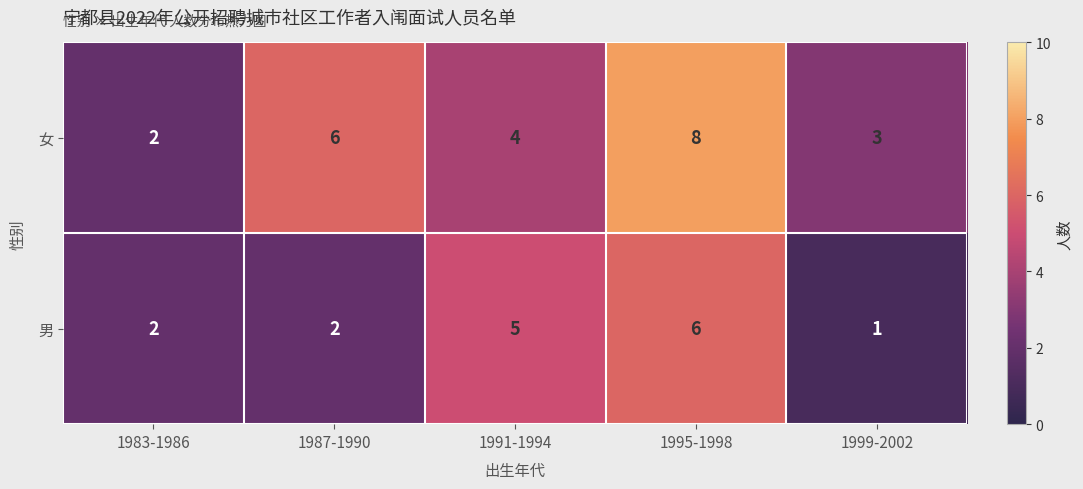

What is the difference between the maximum and minimum values in the 男 series?

5